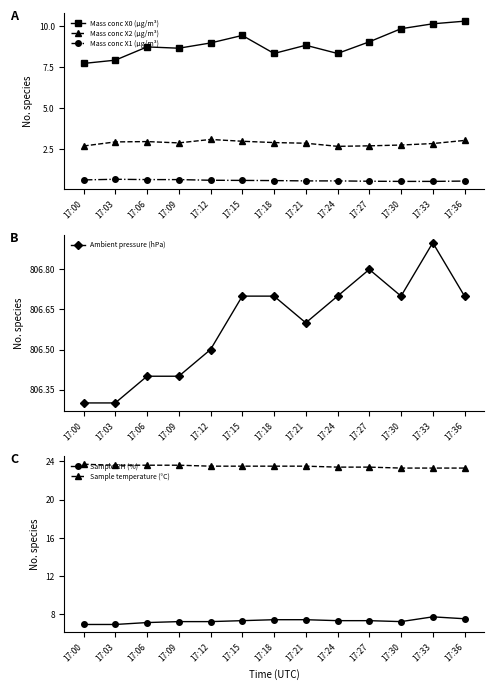

At which category does Ambient pressure (hPa) reach its first local peak?

17:27